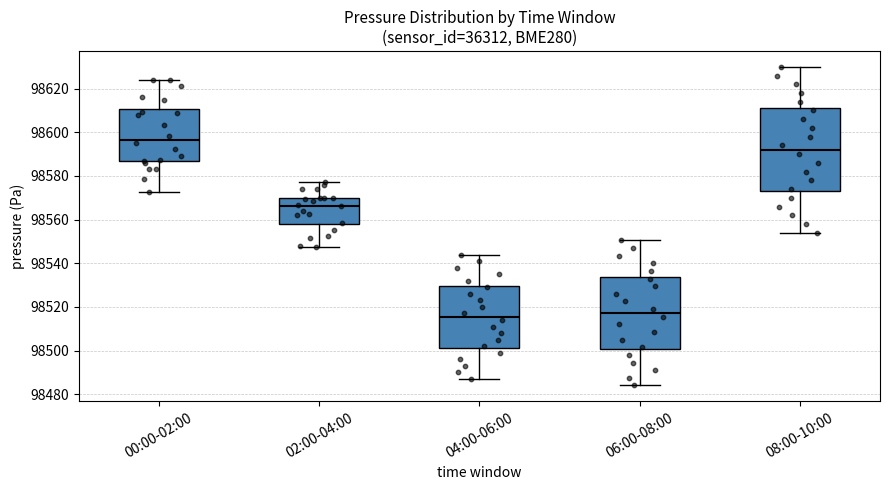

Comparing the boxes themselves (not the whiskers), which one is the tallest?

08:00-10:00